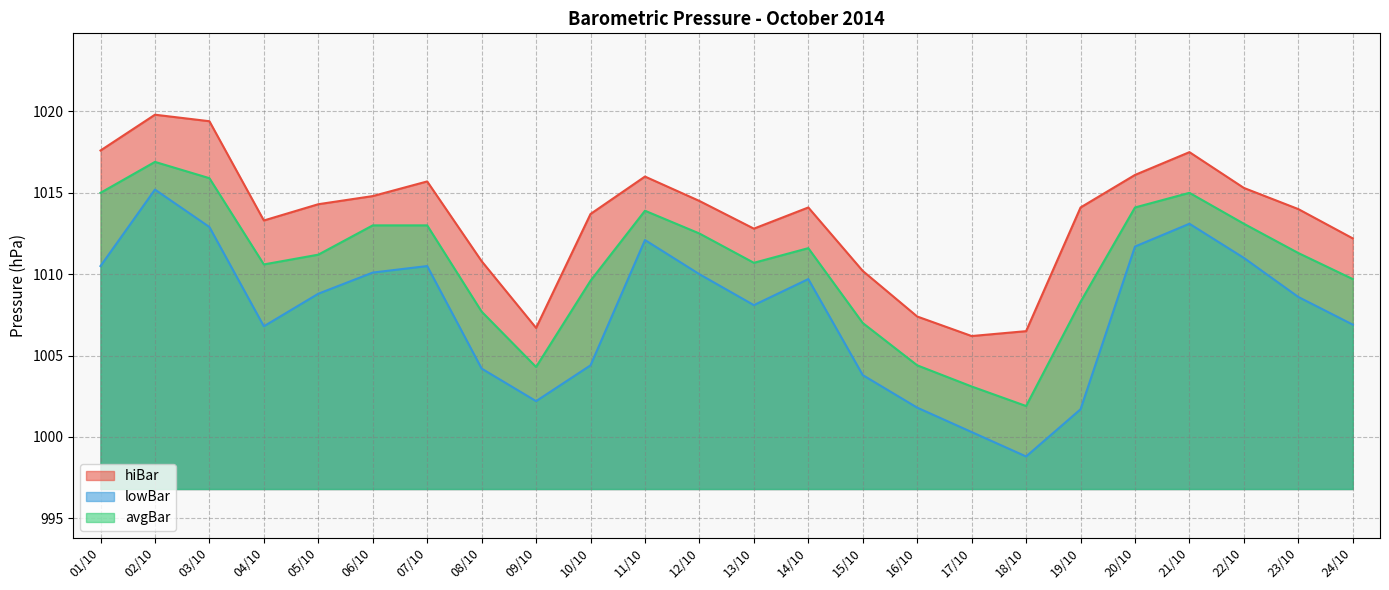

What is the label of the 11th point from the left?

11/10